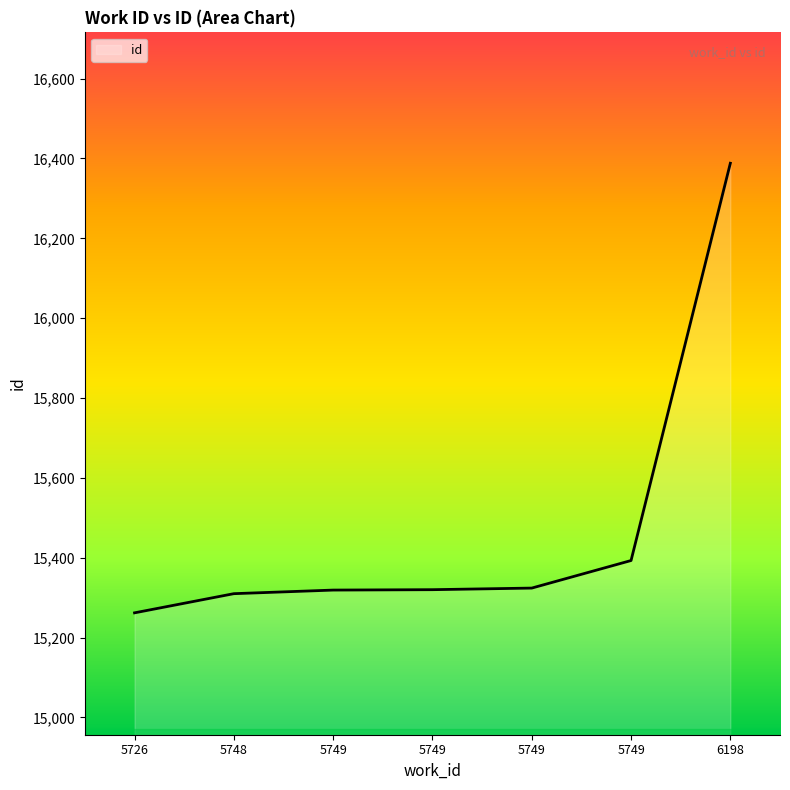

List the labels in order of value, largest first.

6198, 5749, 5749, 5749, 5749, 5748, 5726